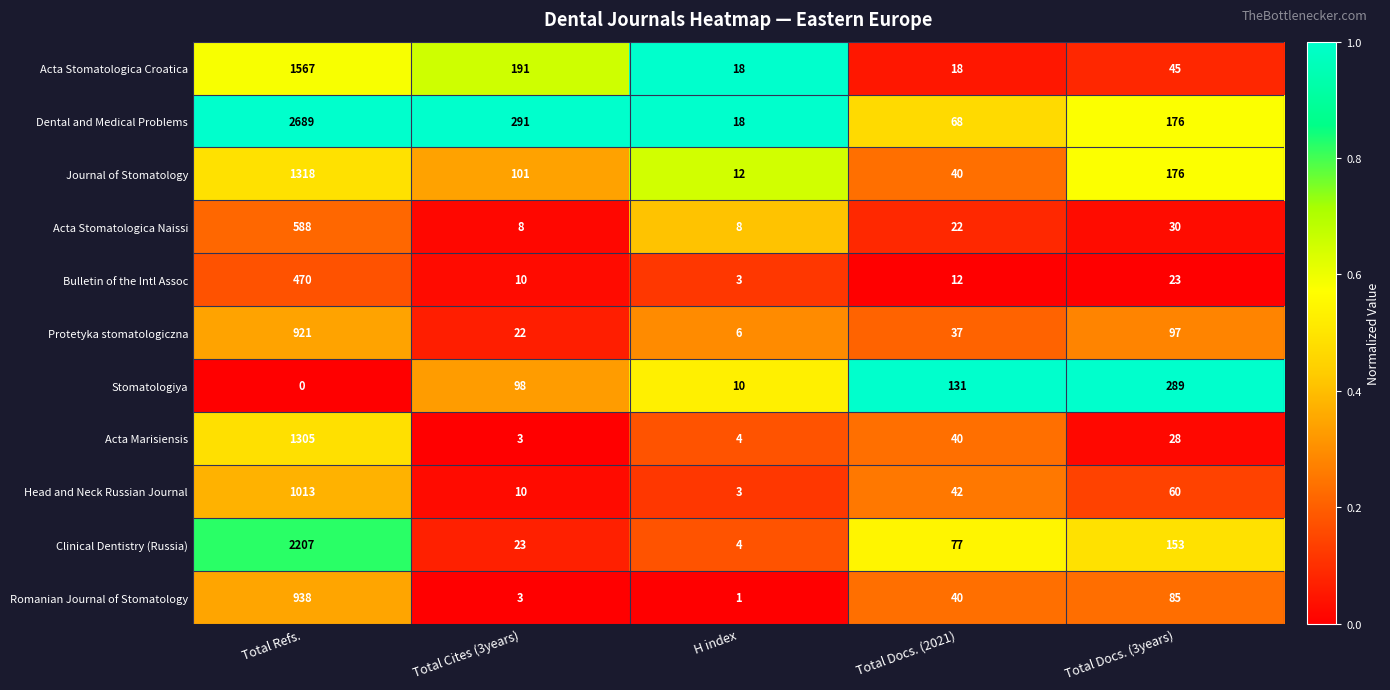

What is the sum of all Head and Neck Russian Journal values?

1128